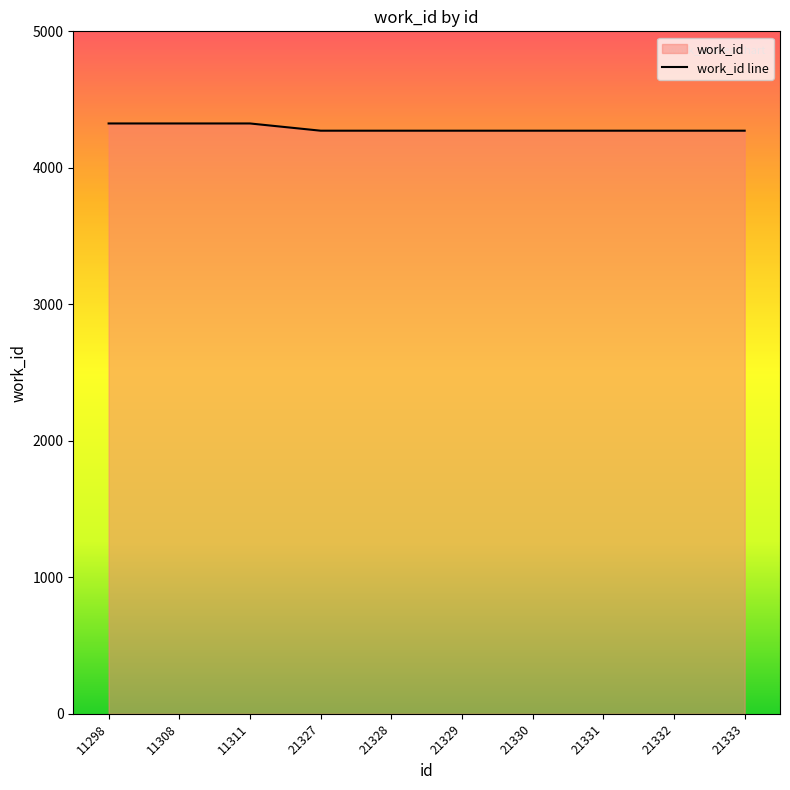

Is it true that the value at 21333 is 6117?

False